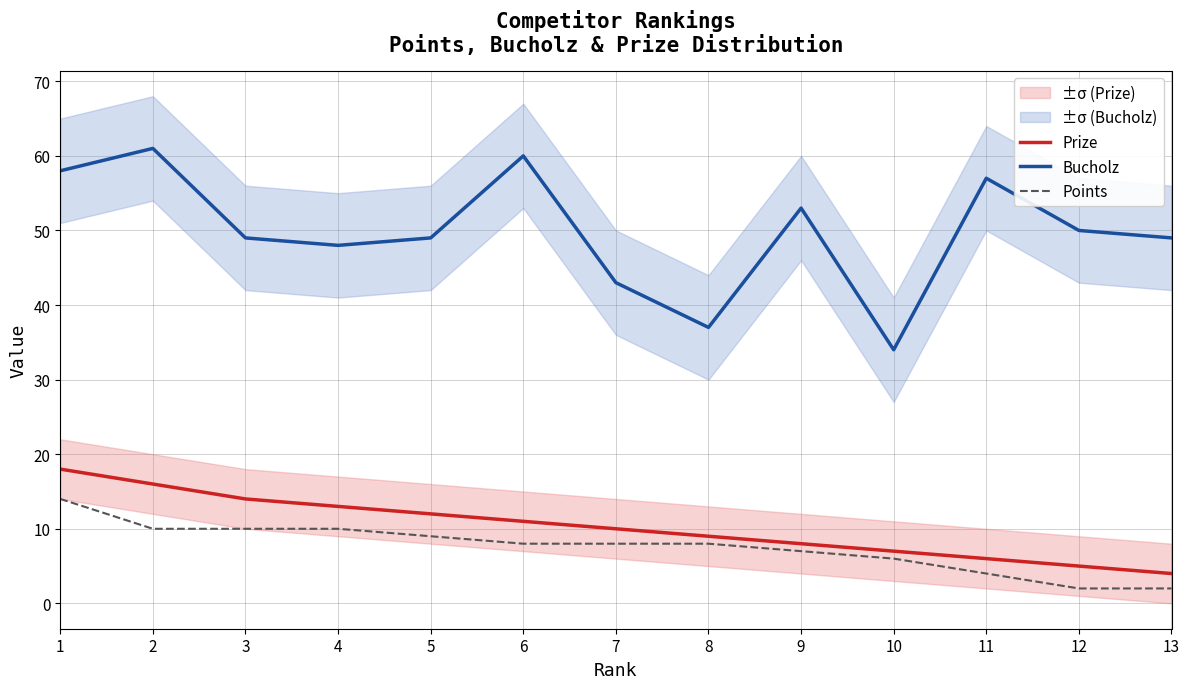

How many values in the Prize series exceed 10?

6